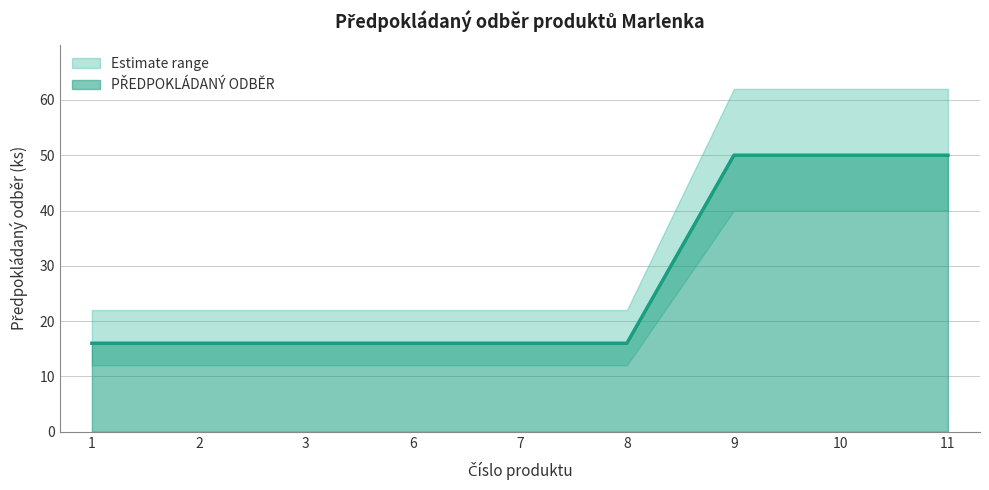

The chart shows a value of 10 at 1. True or false?

False